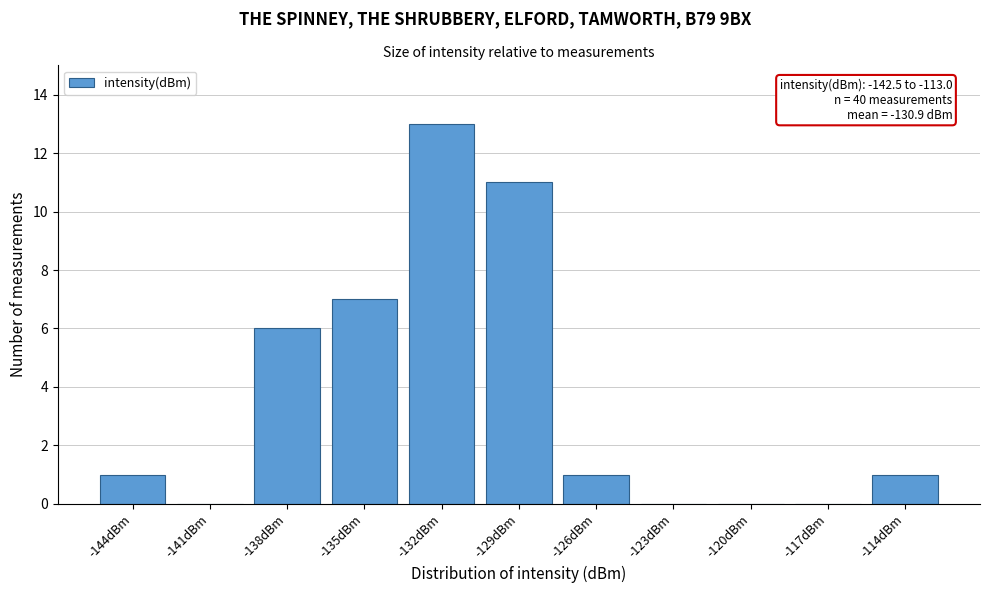

Reading left to right, transcribe all the data shown in this chart.

-144dBm=1	-141dBm=0	-138dBm=6	-135dBm=7	-132dBm=13	-129dBm=11	-126dBm=1	-123dBm=0	-120dBm=0	-117dBm=0	-114dBm=1